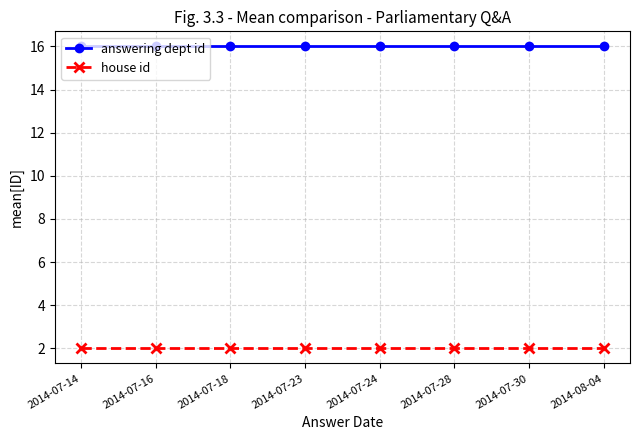

What is the difference between the highest and lowest values at 2014-07-16?

14